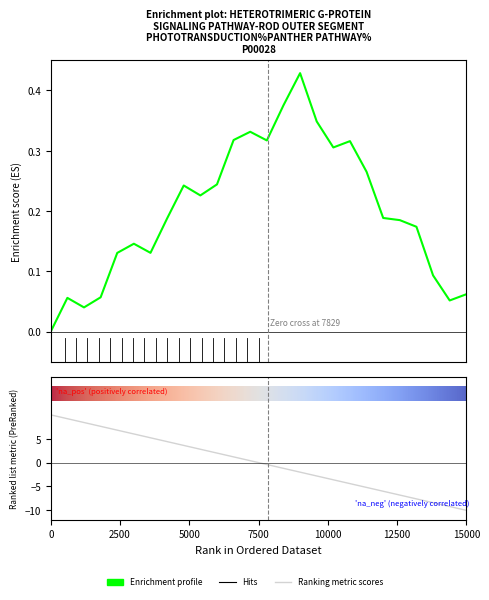

What is the change in value from 155 to 199?

-3.2